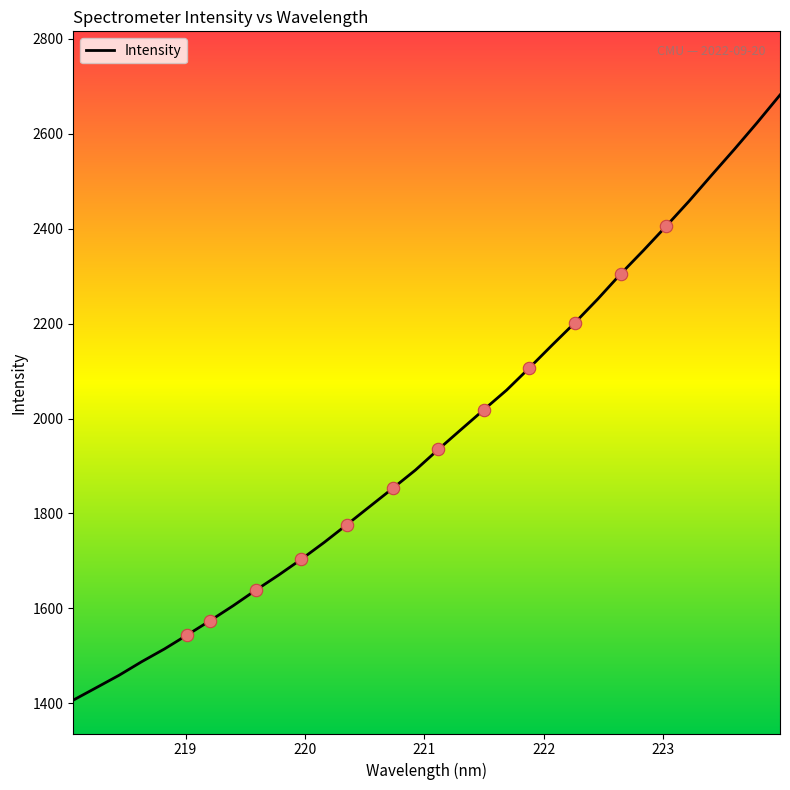

What is the smallest value displayed?

1406.7